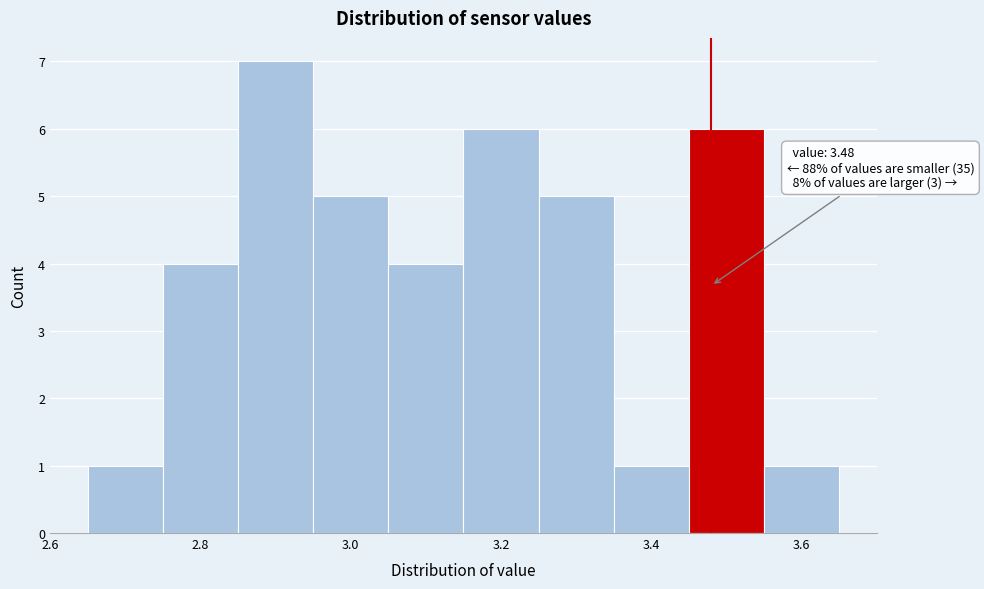

Over which range of the x-axis is the bar tallest?

2.85 to 2.95